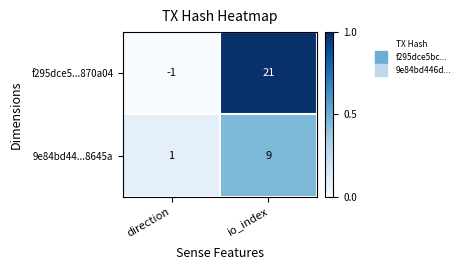

Which series has the largest range (max minus min)?

f295dce5...870a04